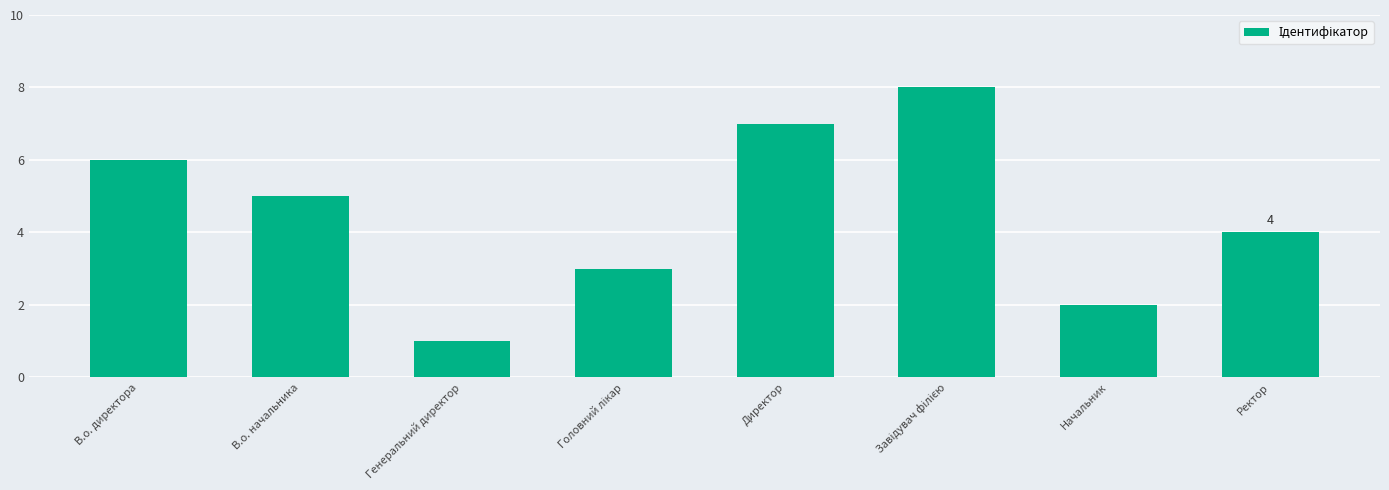

What is the ratio of the value at В.о. начальника to the value at Директор?

0.7